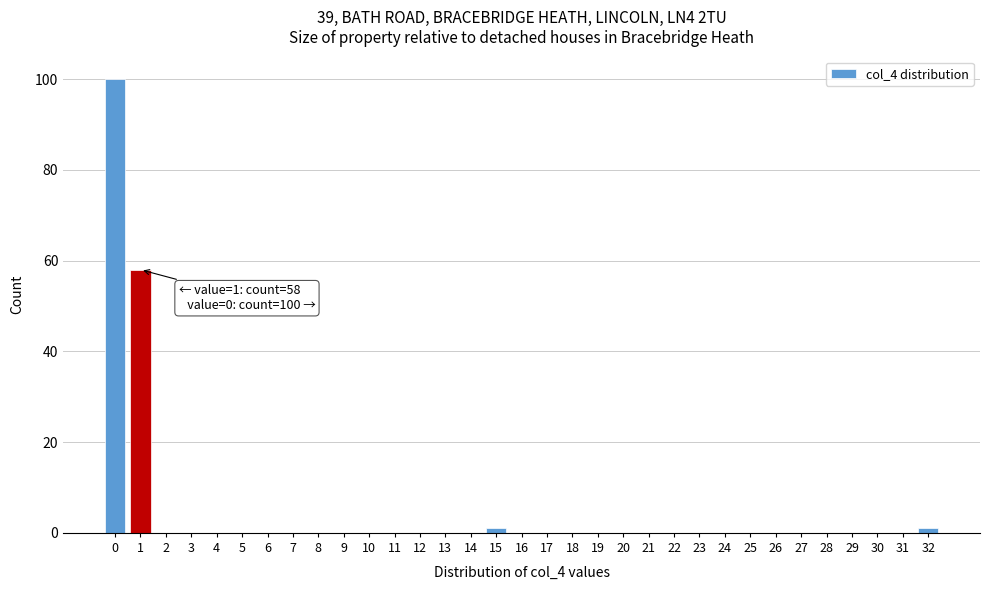

Over which range of the x-axis is the bar tallest?

-0.5 to 0.5